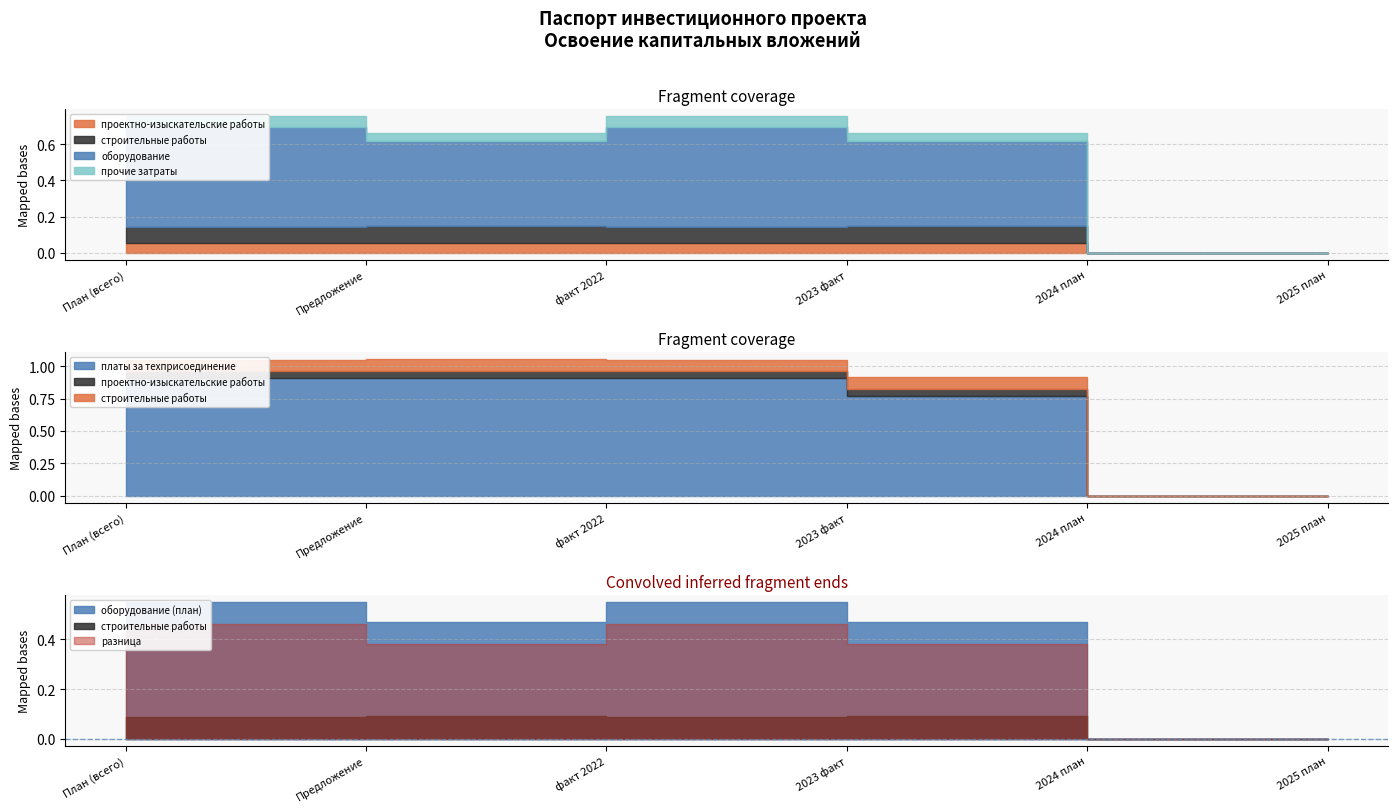

Which has a higher value, факт 2022 or Предложение?

факт 2022